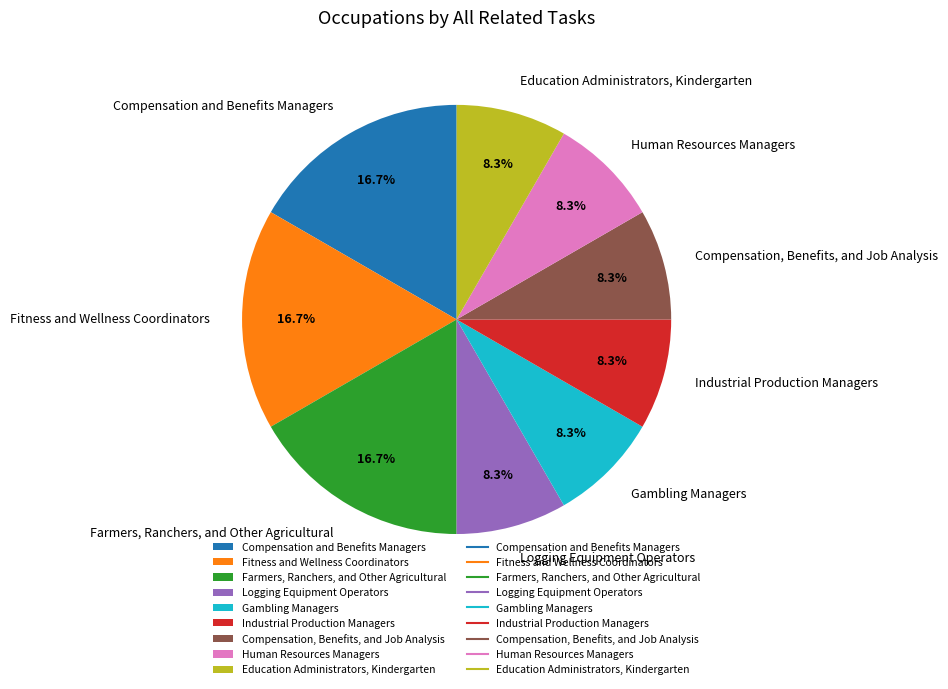

To the nearest percent, what percentage of the pie is Logging Equipment Operators?

8%